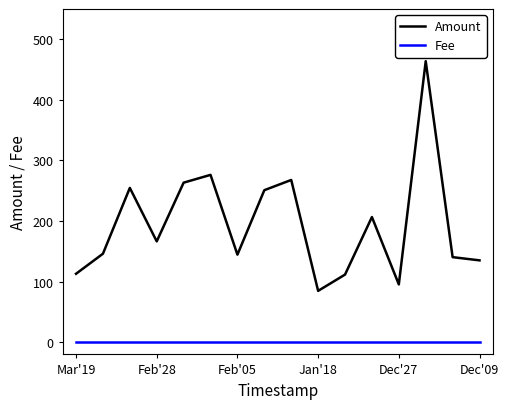

True or false: Amount and Fee intersect in this chart.

False